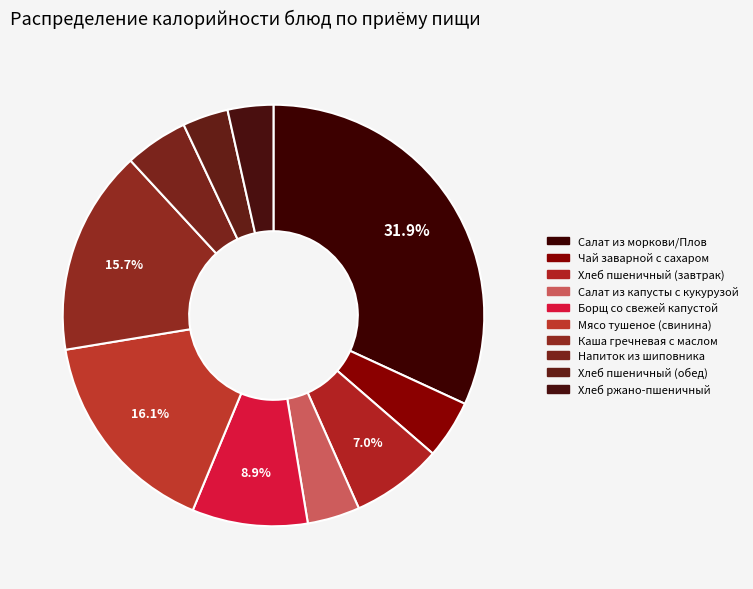

Which has a higher value, Мясо тушеное (свинина) or Хлеб пшеничный (завтрак)?

Мясо тушеное (свинина)